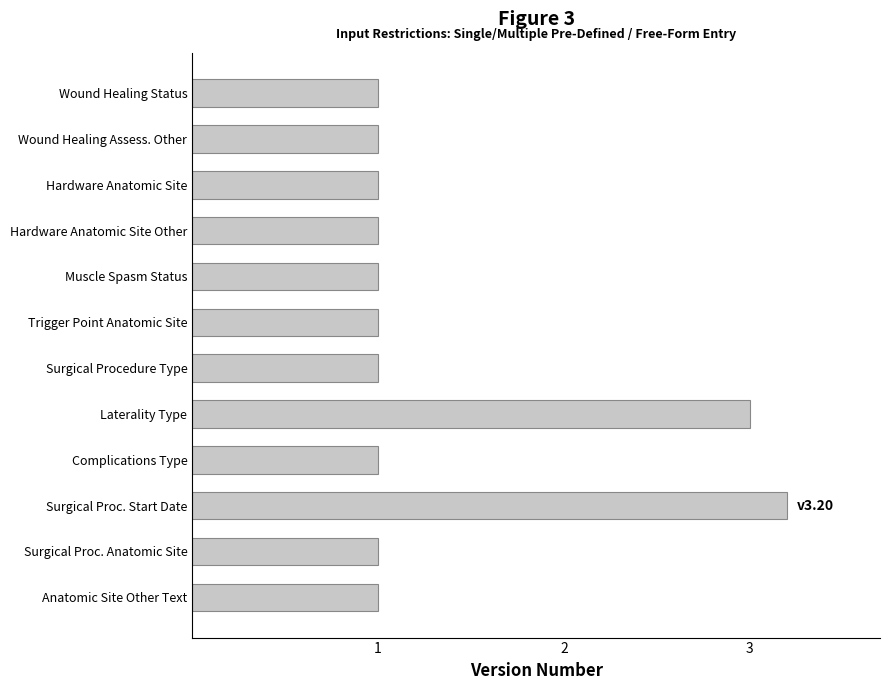

How many data points does each series have?

12